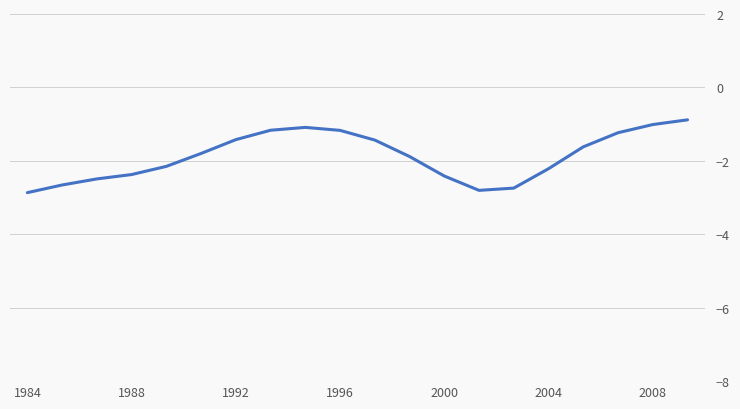

What is the minimum value shown in the chart?

-2.9